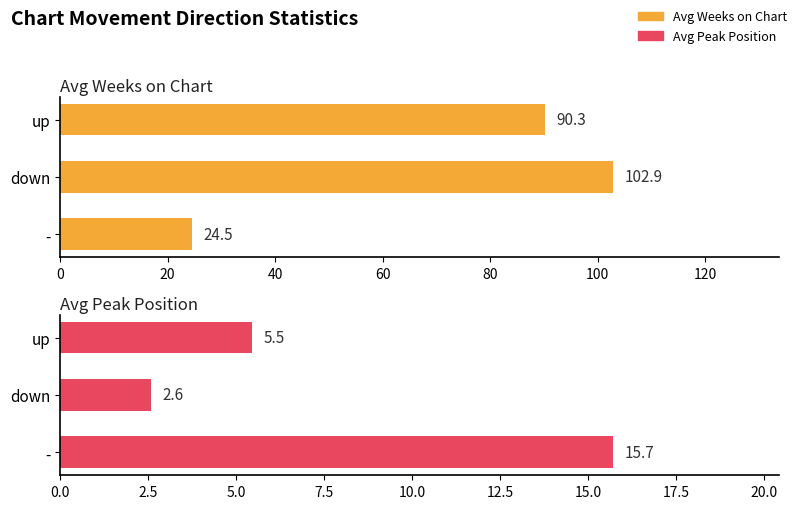

Are the bars horizontal?

Yes